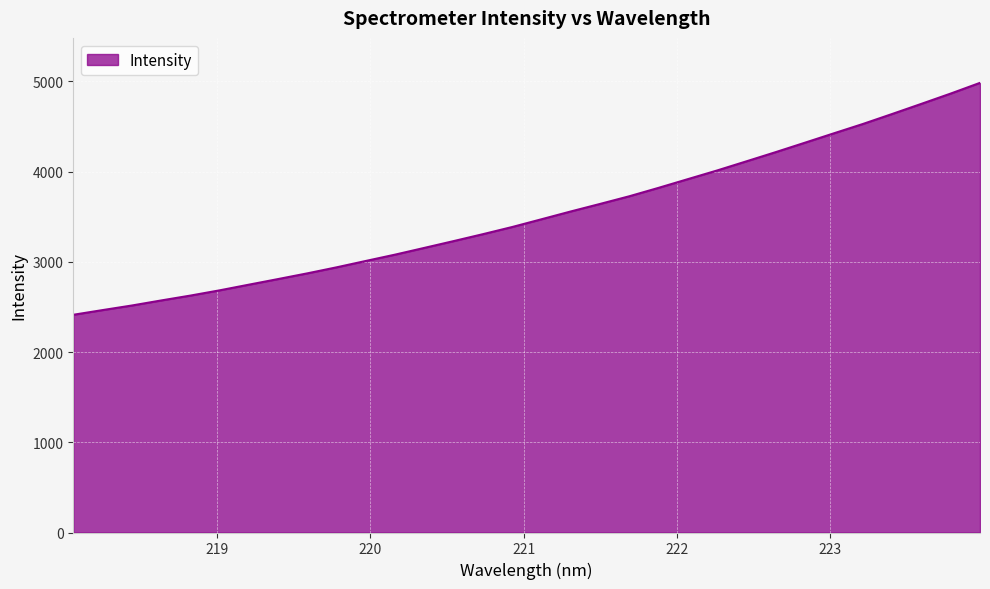

What is the greatest value displayed?

4982.4